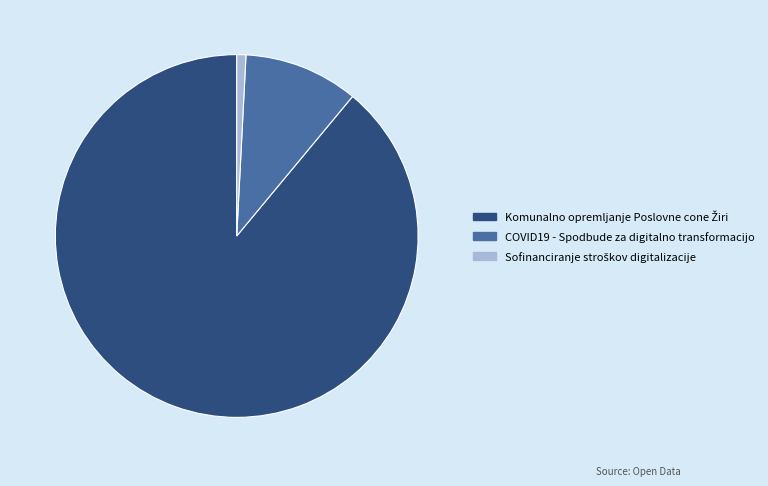

Does COVID19 - Spodbude za digitalno transformacijo represent more than half of the total?

No